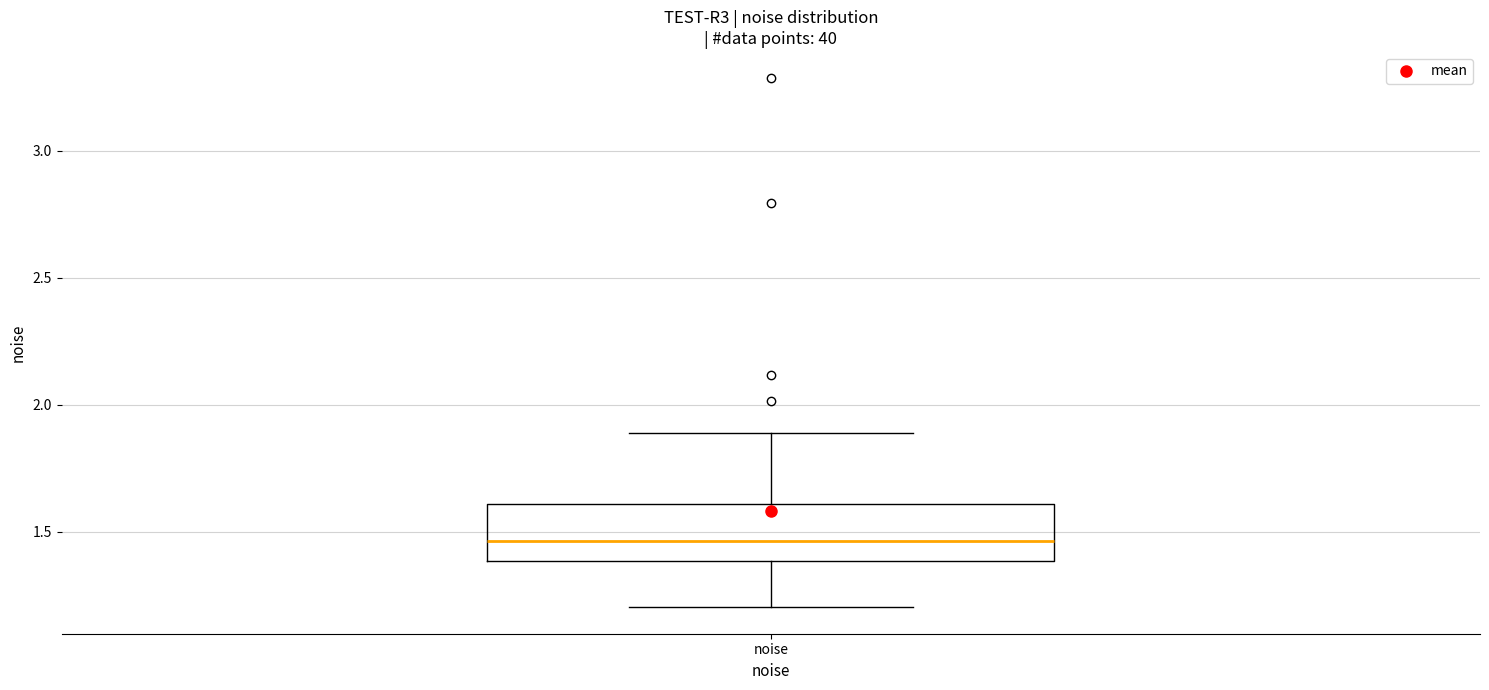

Read this box plot against the y-axis: the position of the median line, the range covered by the box, and the ends of both whiskers. The values are not printed on the chart, so give them approximately, as read against the axis.

median 1.45, box 1.40 to 1.60, whiskers 1.20 to 1.90